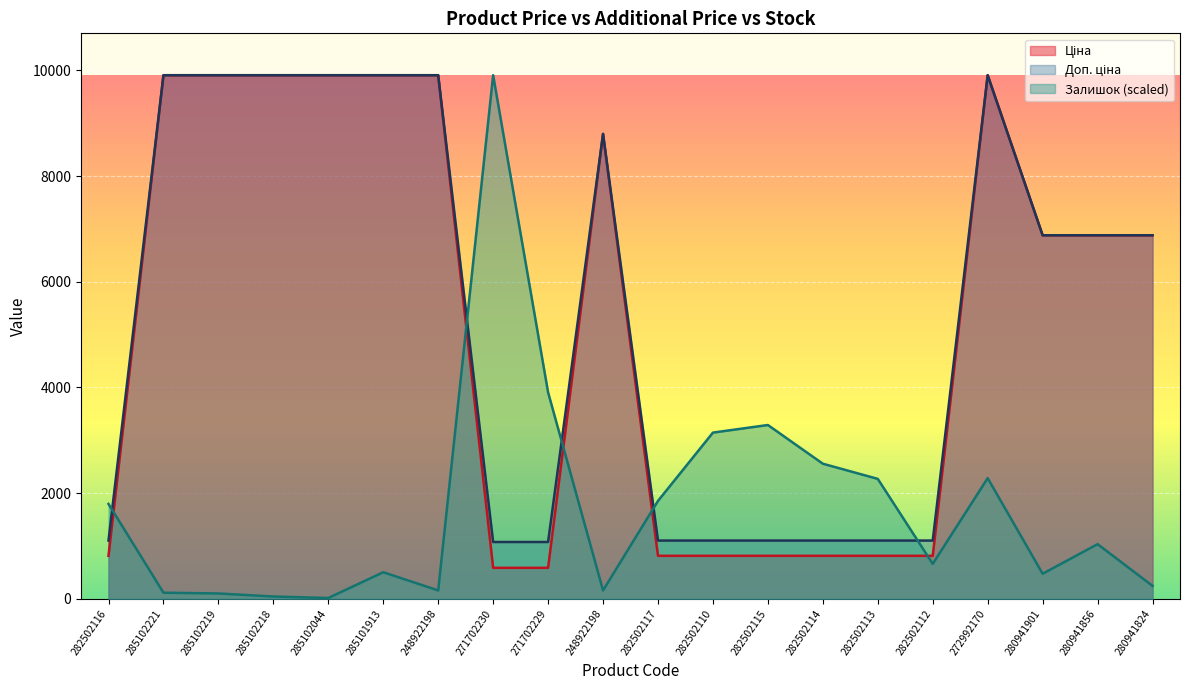

At how many categories does at least one series exceed 7013?

9